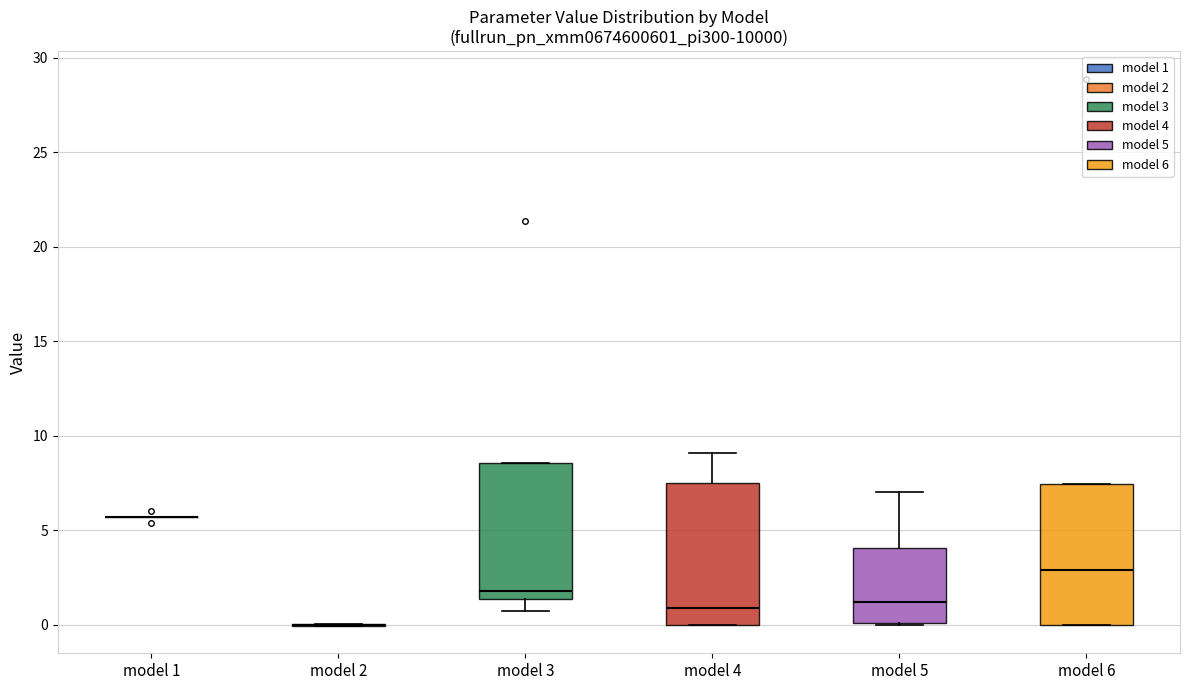

Reading left to right, read every box against the y-axis: the position of its median line, the range the box covers, and the ends of its whiskers. The values are not printed on the chart, so give them approximately, as read against the axis.

model 1: box collapsed to a line at 5.5, whiskers 5.5 to 5.5
model 2: box collapsed to a line at 0.0, whiskers 0.0 to 0.0
model 3: median 2.0, box 1.5 to 8.5, whiskers 0.5 to 8.5
model 4: median 1.0, box 0.0 to 7.5, whiskers 0.0 to 9.0
model 5: median 1.0, box 0.0 to 4.0, whiskers 0.0 to 7.0
model 6: median 3.0, box 0.0 to 7.5, whiskers 0.0 to 7.5